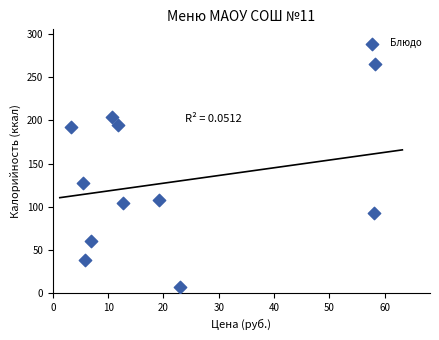

What is the range of Y values (max minus min)?

257